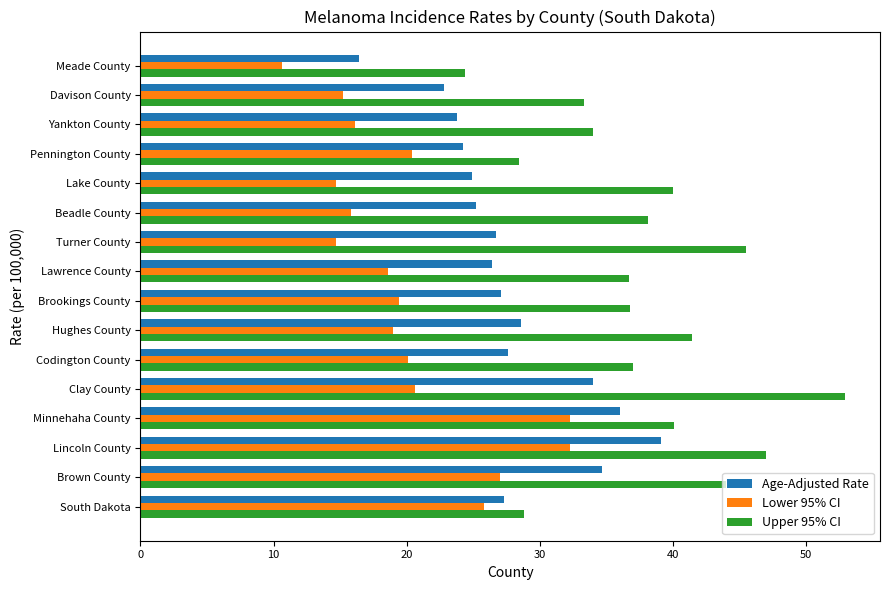

The Age-Adjusted Rate series shows 34.0 at Clay County. True or false?

True